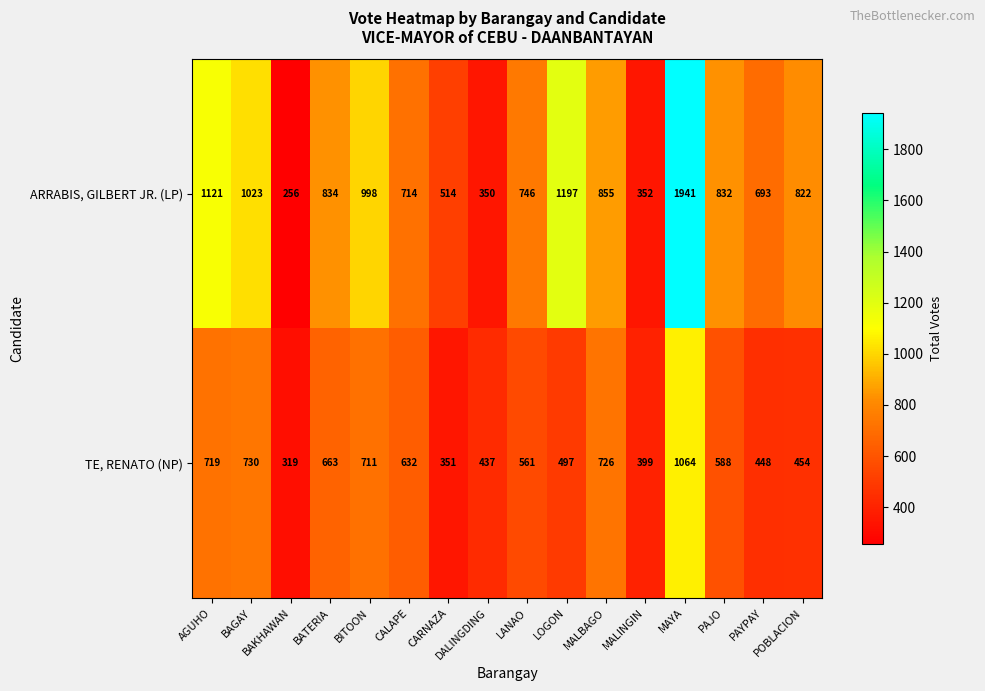

What is the difference between the second highest and second lowest values in the TE, RENATO (NP) series?

379